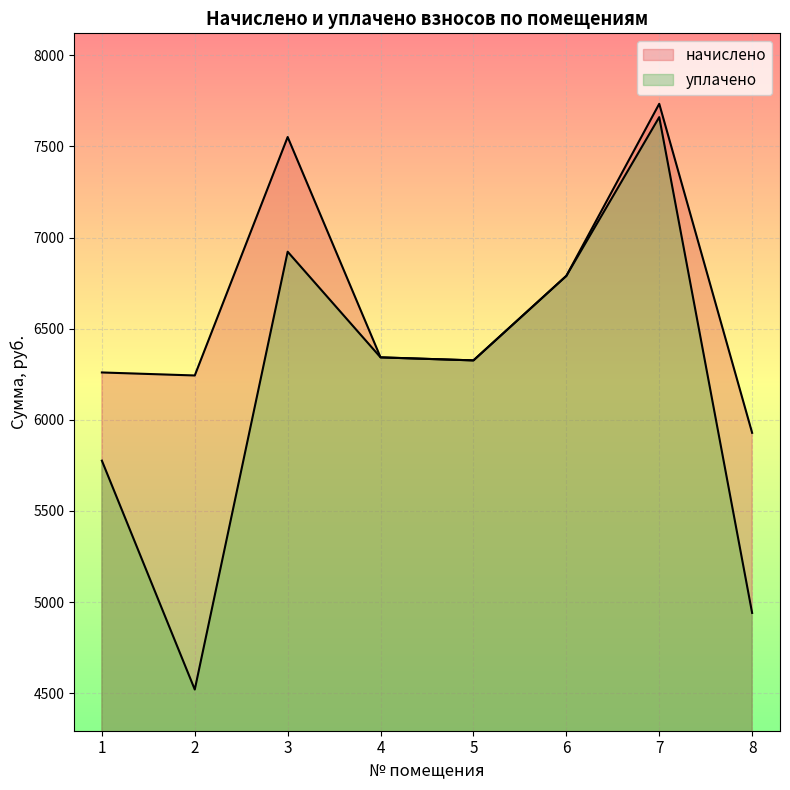

List the labels in order of уплачено value, smallest first.

2, 8, 1, 5, 4, 6, 3, 7